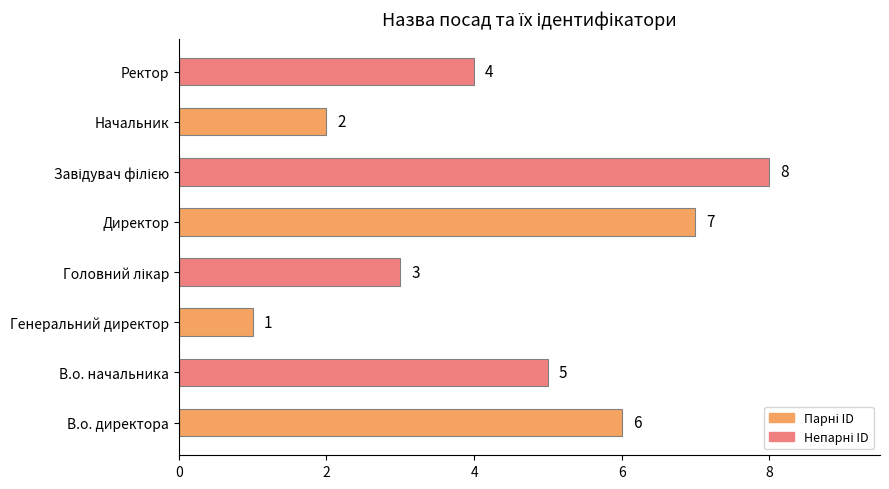

Count the values in the range 3 to 7.

5